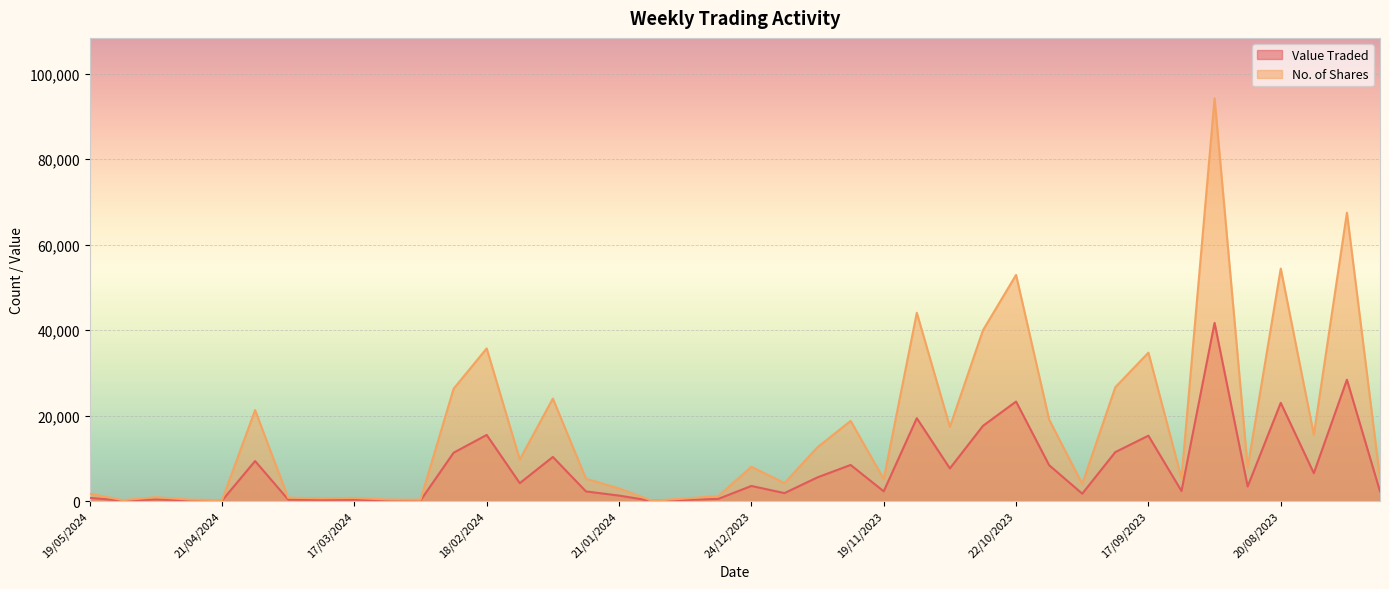

What is the value of the Value Traded point at the 19th from the left?

259